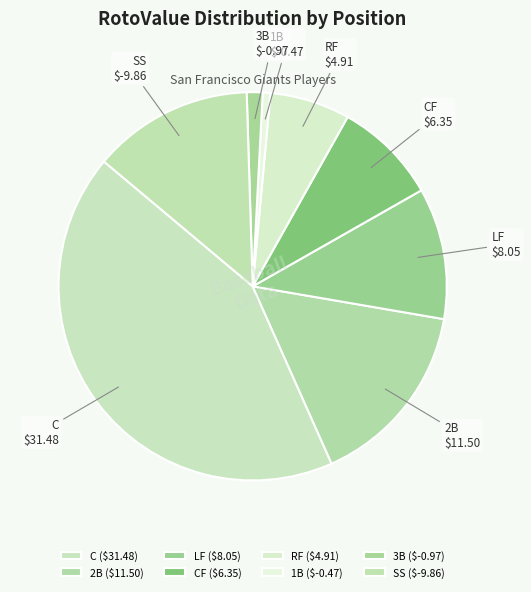

What is the smallest slice in the pie chart?

SS